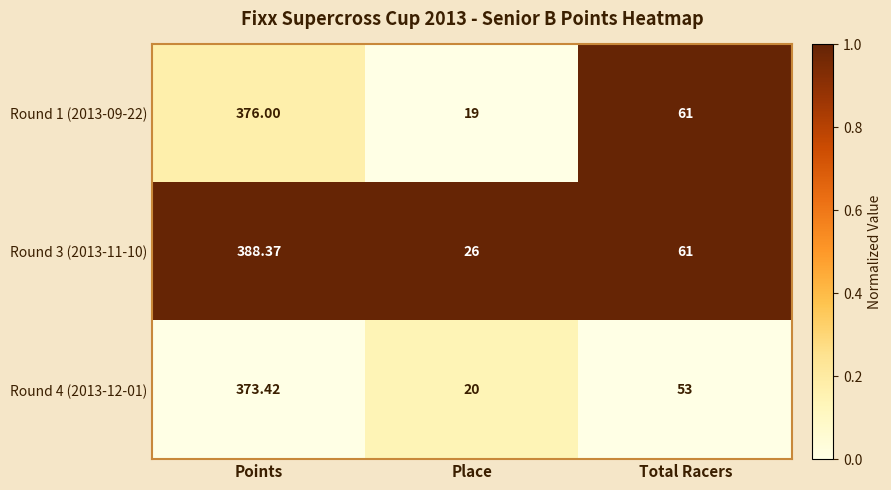

At which category does the chart reach its peak across all series?

Points